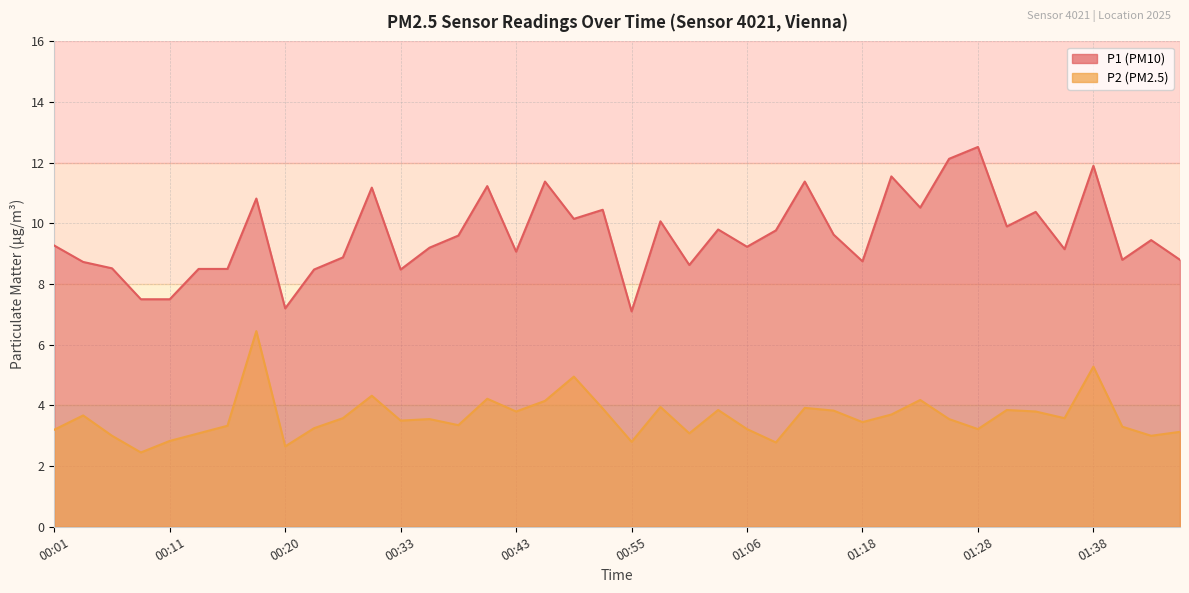

What are all the series names shown in the legend?

P1, P2